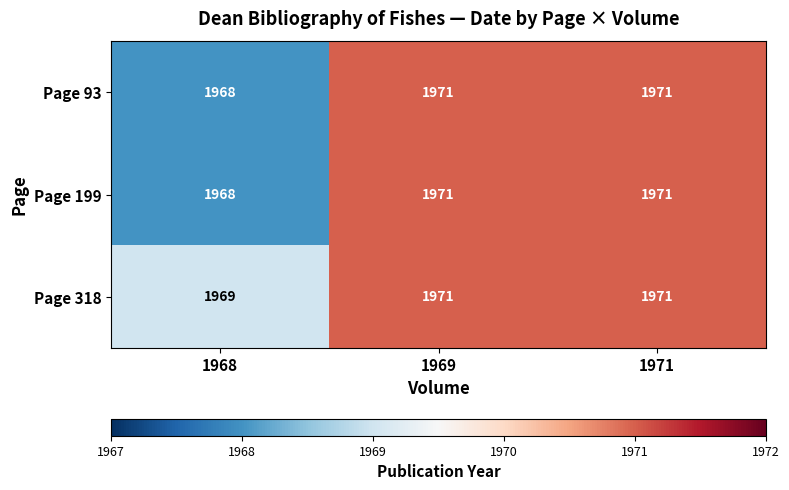

What is the maximum value for Page 318?

1971